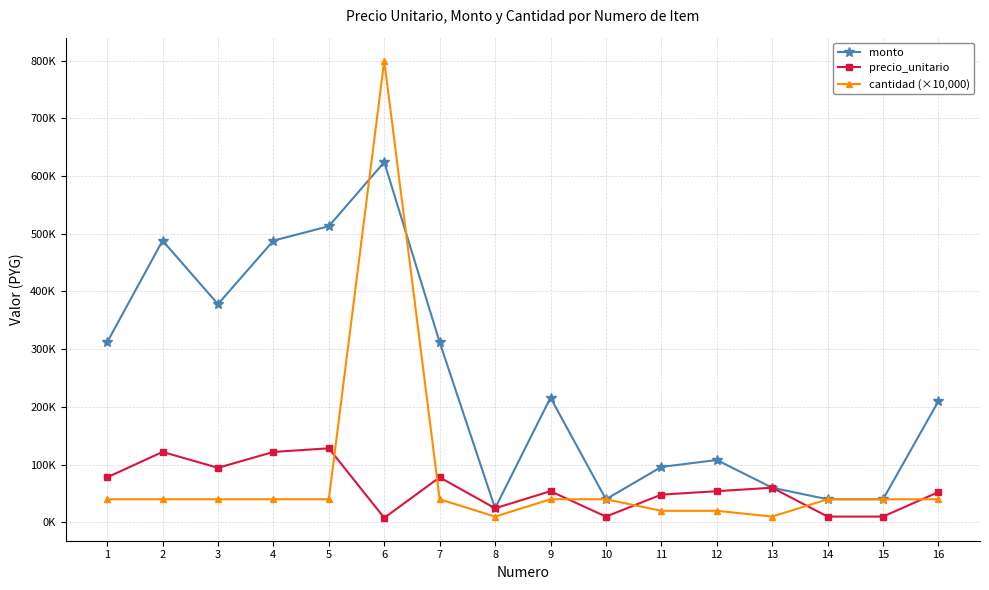

Which series has the widest spread of values?

cantidad (×10,000)